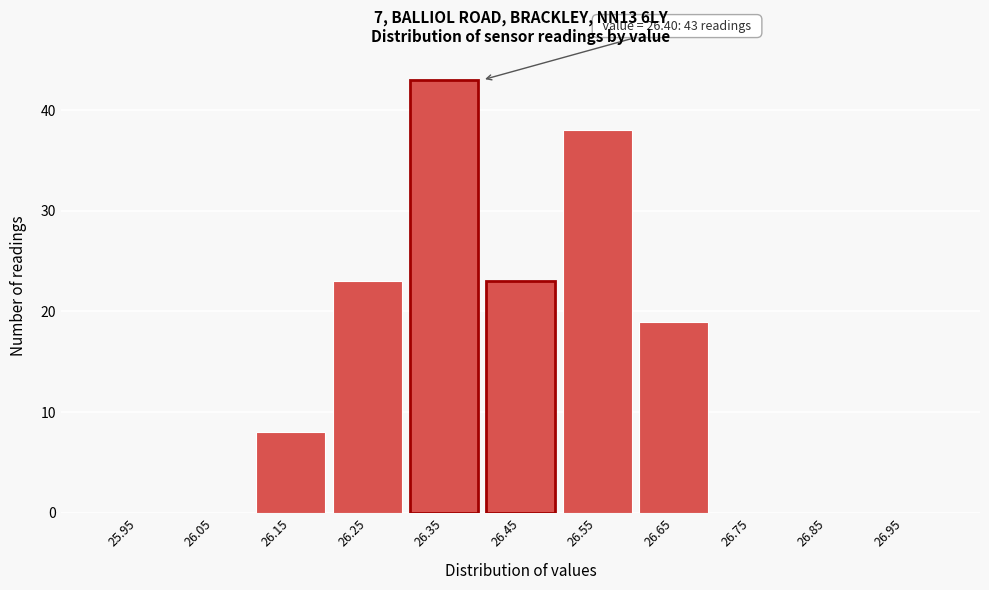

Over which range of the x-axis is the bar tallest?

26.3 to 26.4